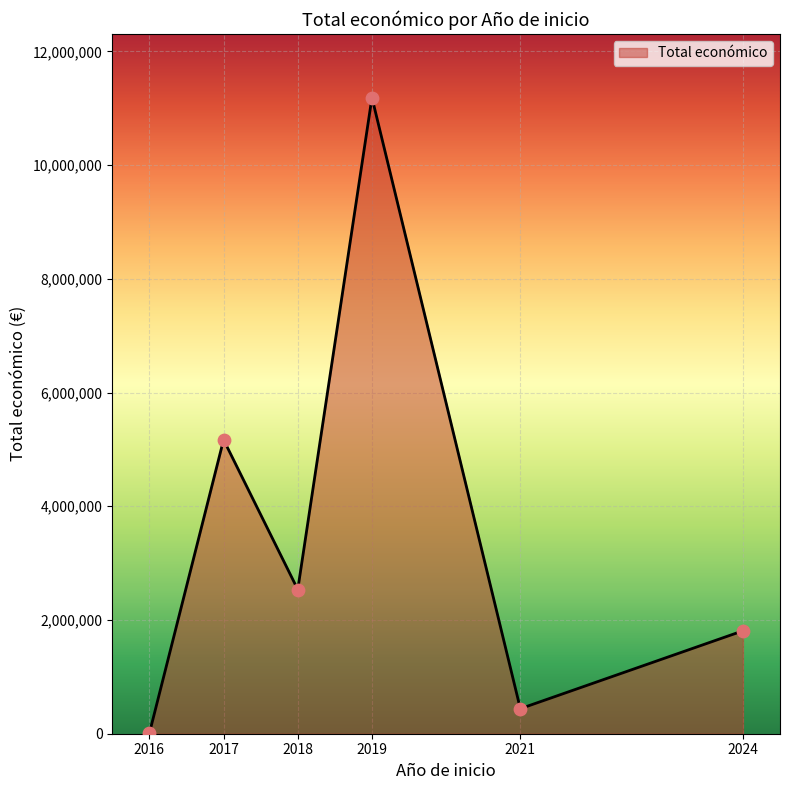

Approximately how many times larger is the value at 2017 compared to 2019?

0.5